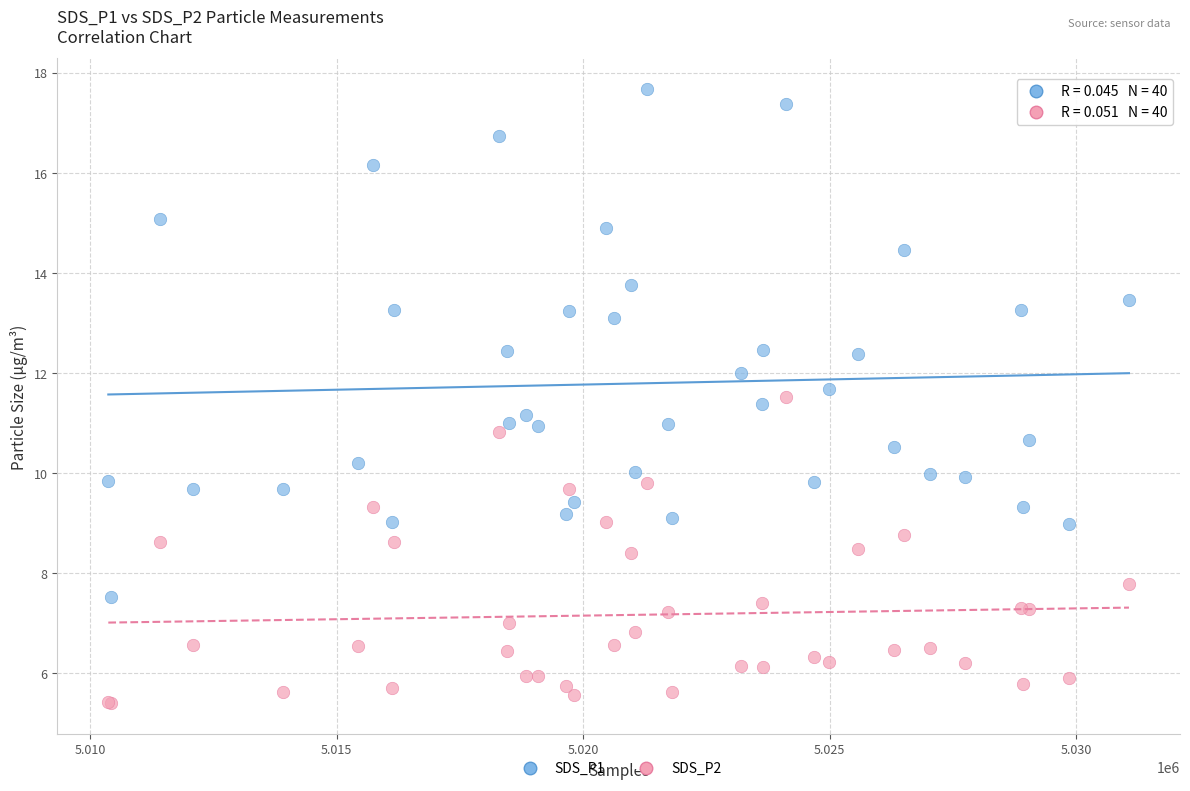

Which series contains the highest Y value?

SDS_P1